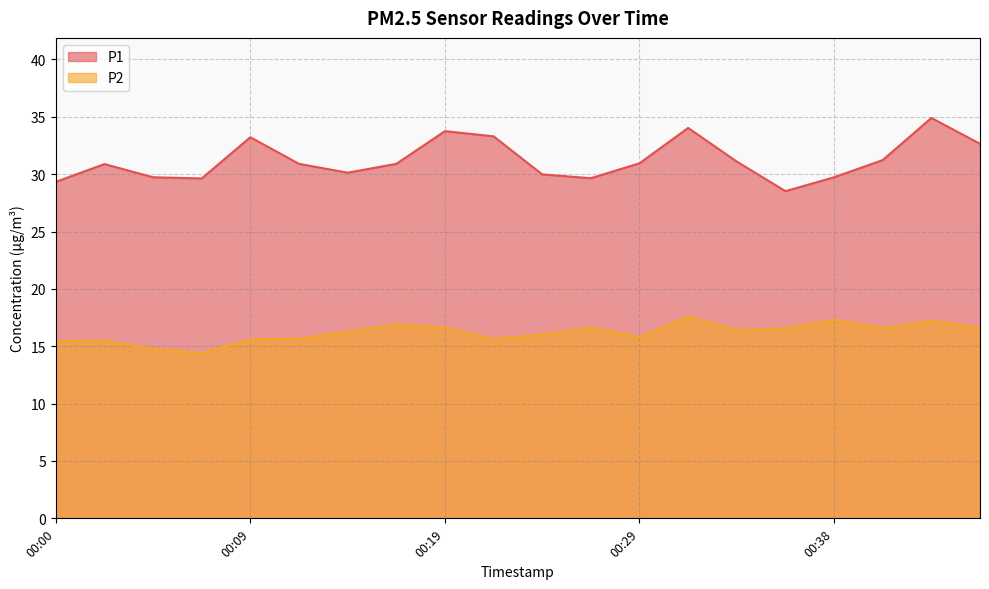

What is the difference between the P1 values at 00:02 and 00:21?

2.4